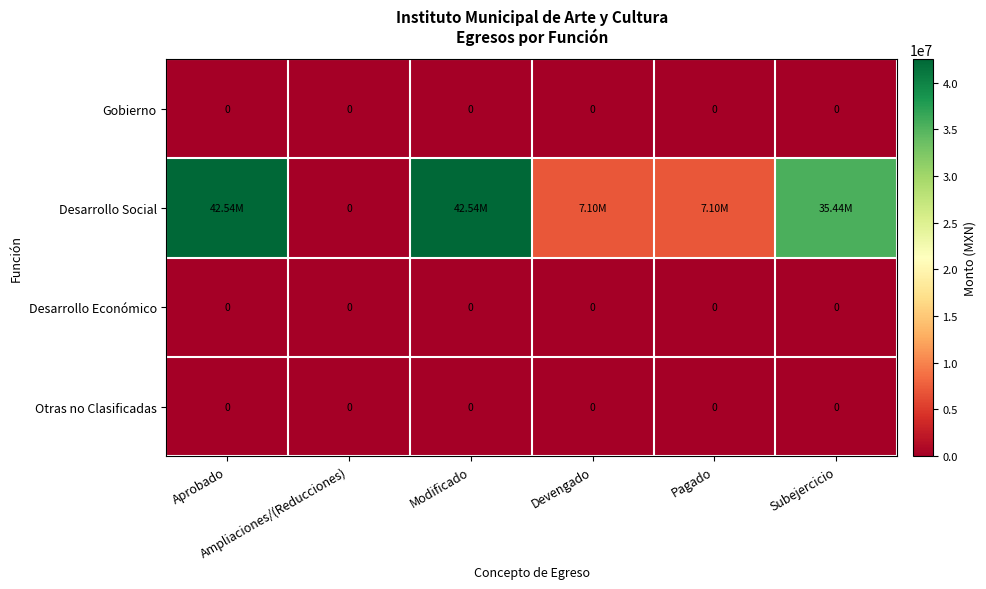

Where is Desarrollo Social nearest to the value 21268098?

Devengado